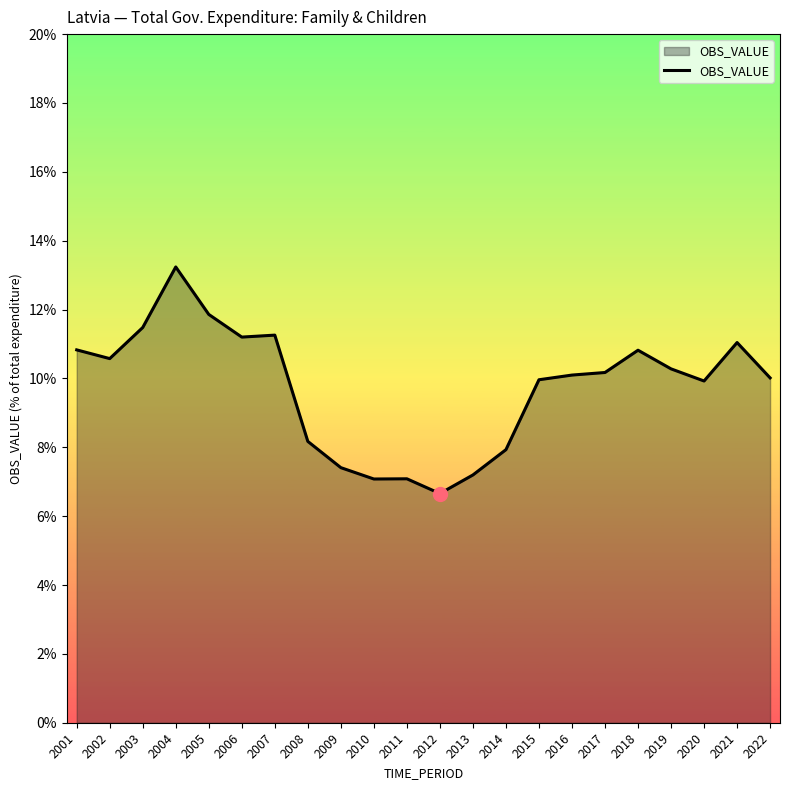

What is the difference between the maximum and minimum values?

6.6